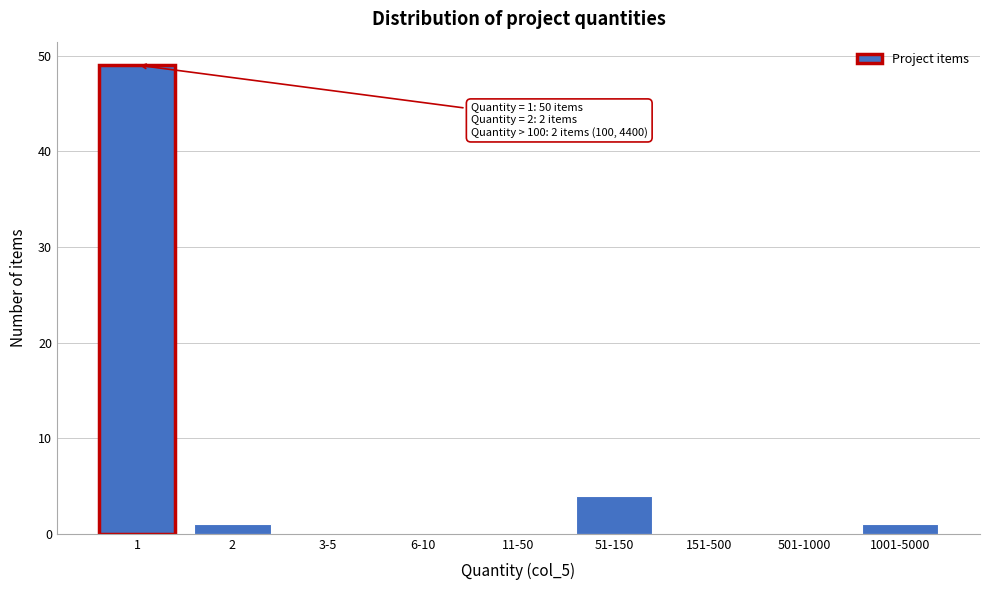

Reading right to left, extract all data points from this chart.

1001-5000=1	501-1000=0	151-500=0	51-150=4	11-50=0	6-10=0	3-5=0	2=1	1=49